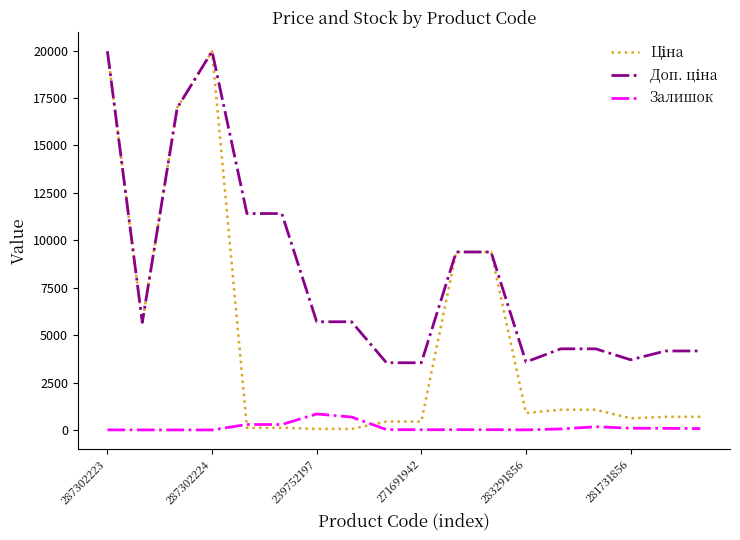

What is the greatest value displayed?

19964.2